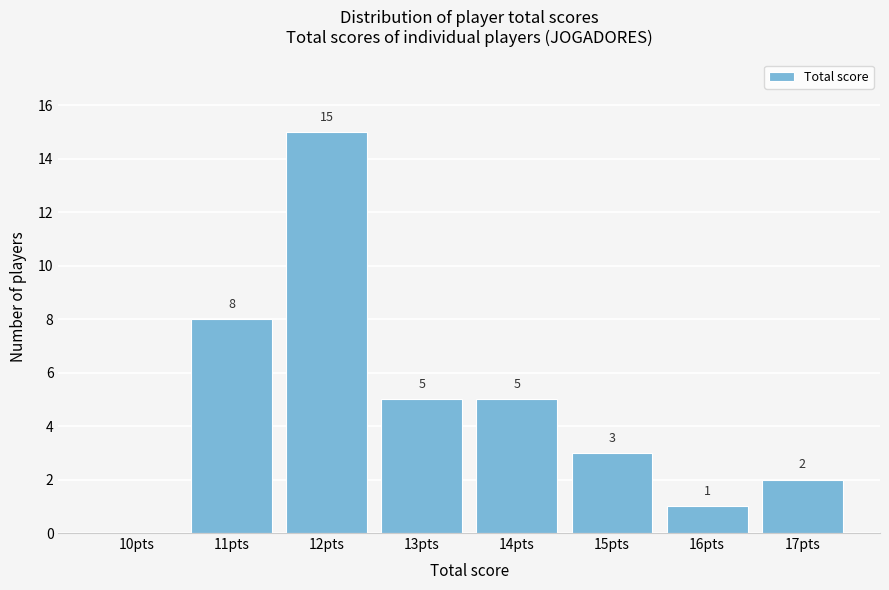

Reading right to left, what are all the values shown in this chart?

17pts=2	16pts=1	15pts=3	14pts=5	13pts=5	12pts=15	11pts=8	10pts=0